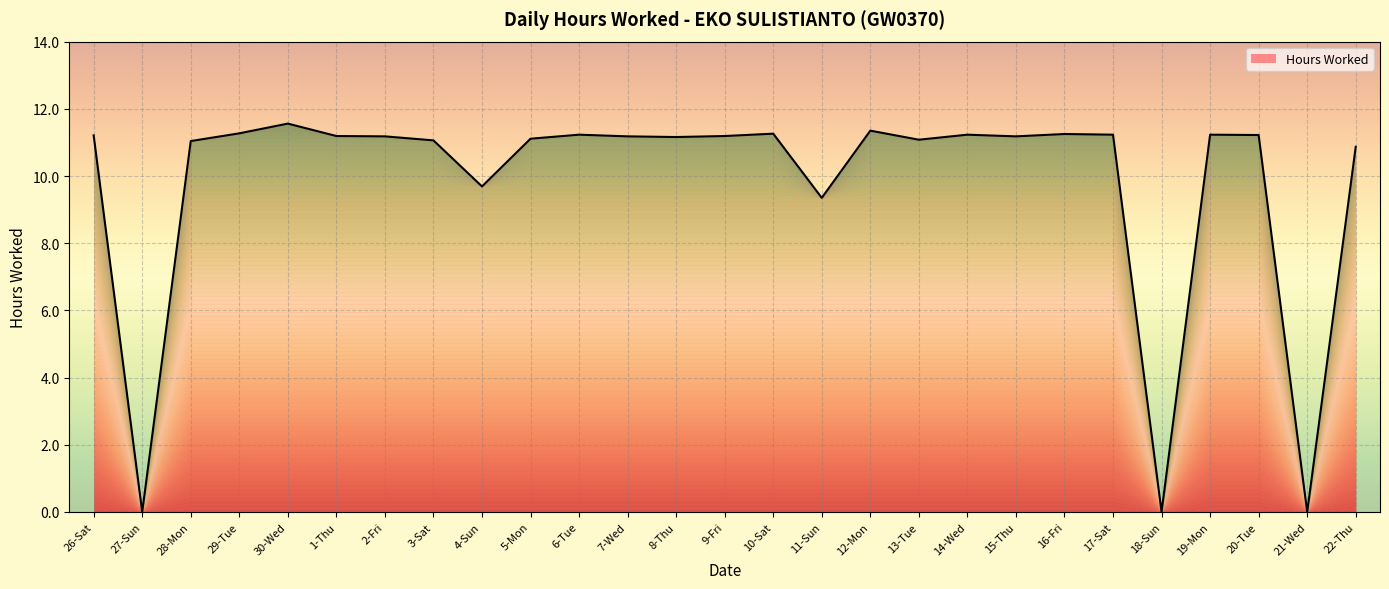

The chart shows a value of 11.1 at 3-Sat. True or false?

True